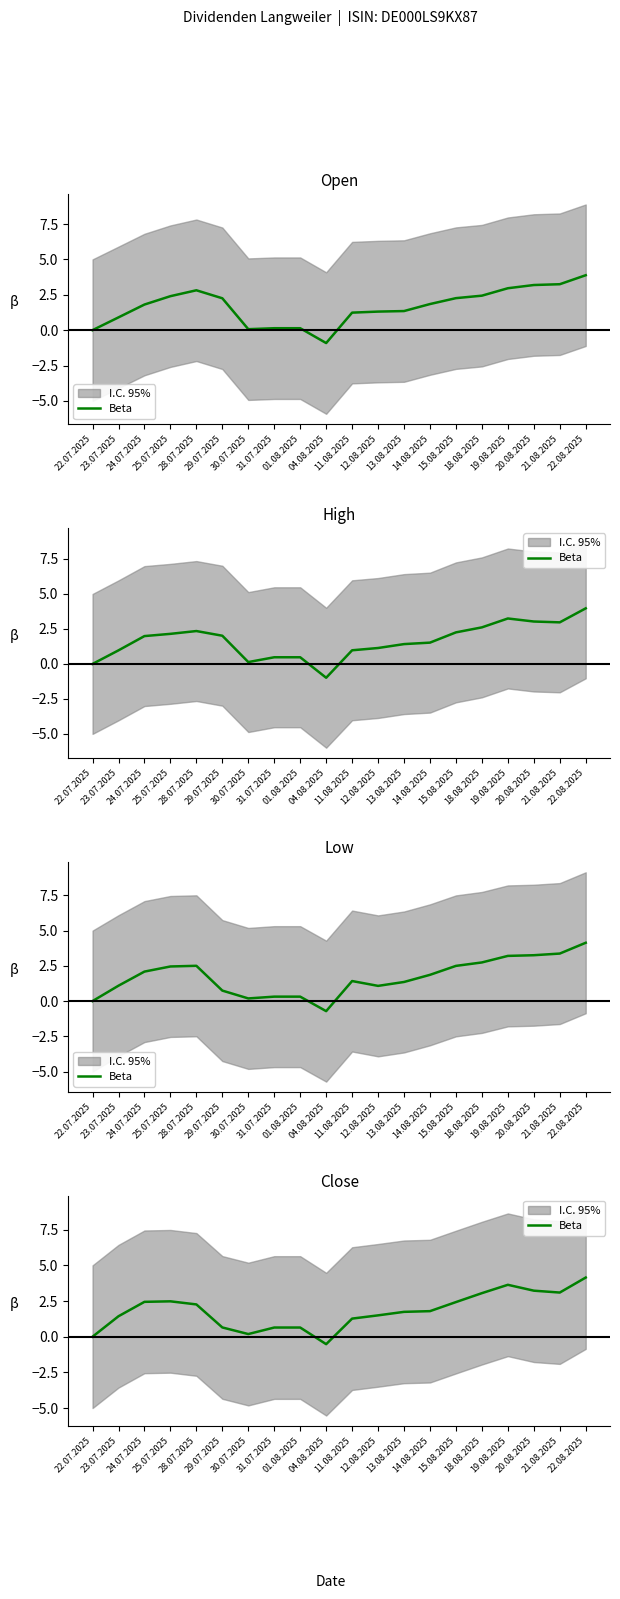

Which label corresponds to the largest value in the chart?

22.08.2025